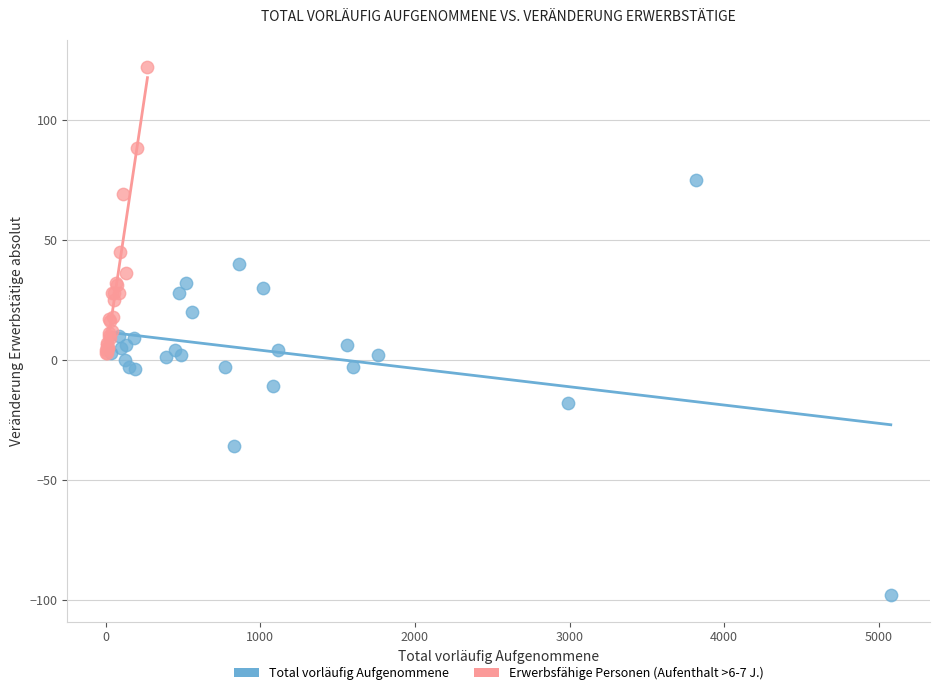

Which series contains the highest Y value?

Erwerbsfähige Personen (Aufenthalt >6-7 J.)